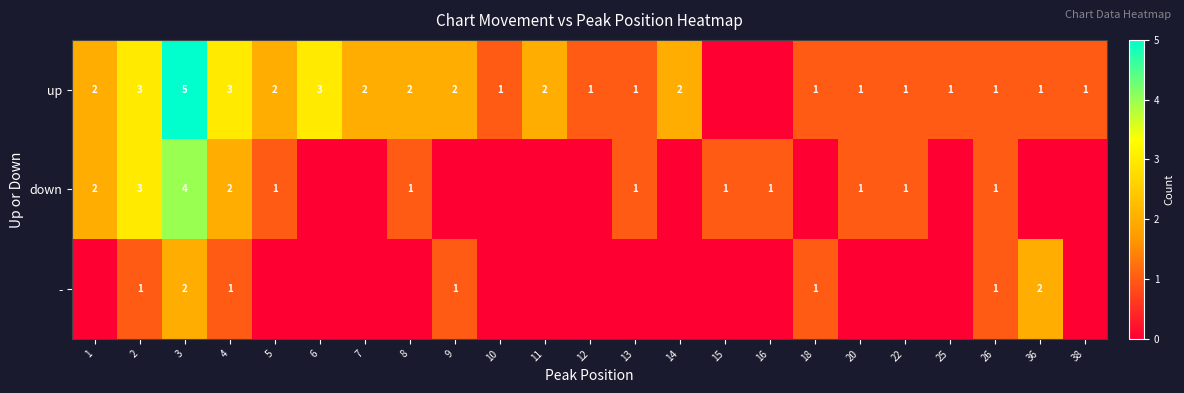

True or false: down has a value of 3 at 1.

False